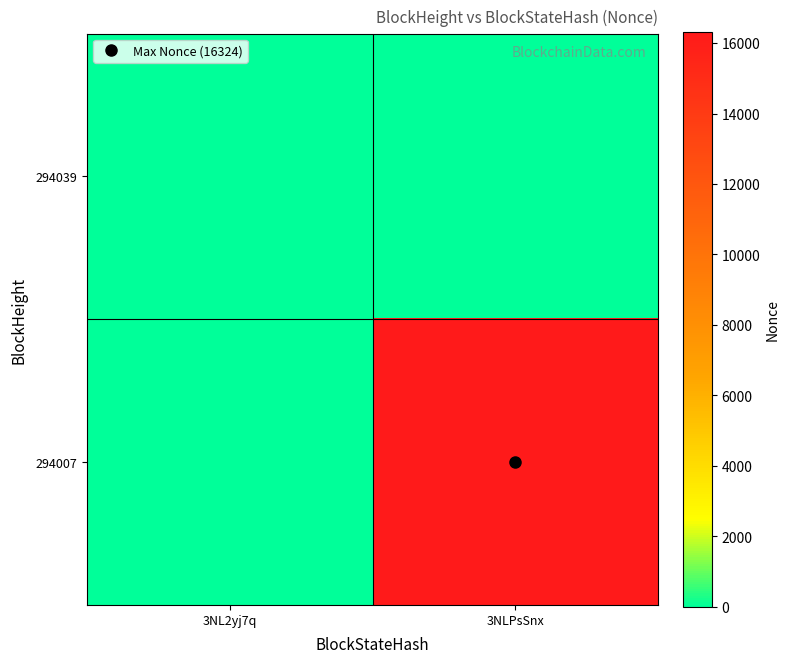

What is the spread (max minus min) of values at 3NLPsSnx?

16324